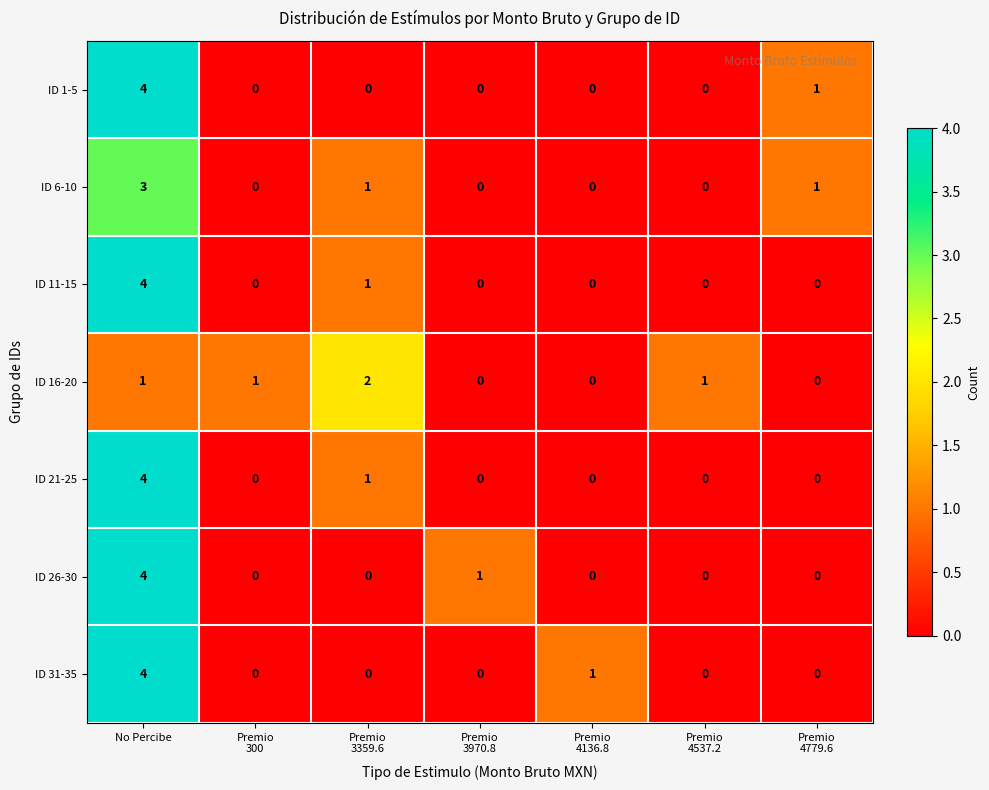

At which category is the sum across all series the highest?

No Percibe